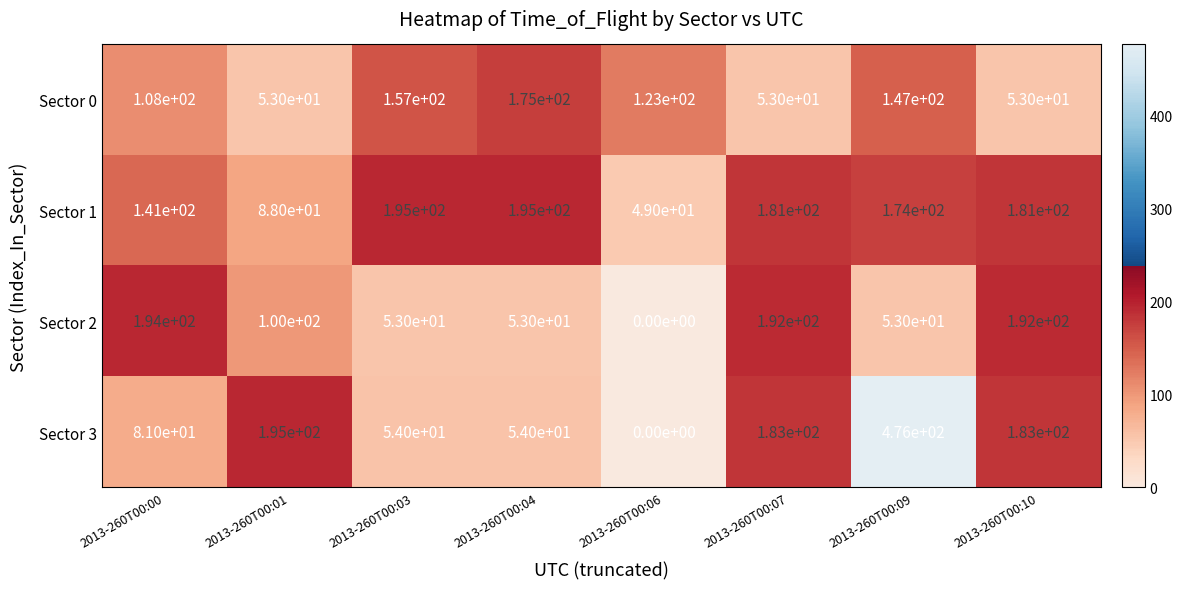

At which label does Sector 3 reach its peak?

2013-260T00:09